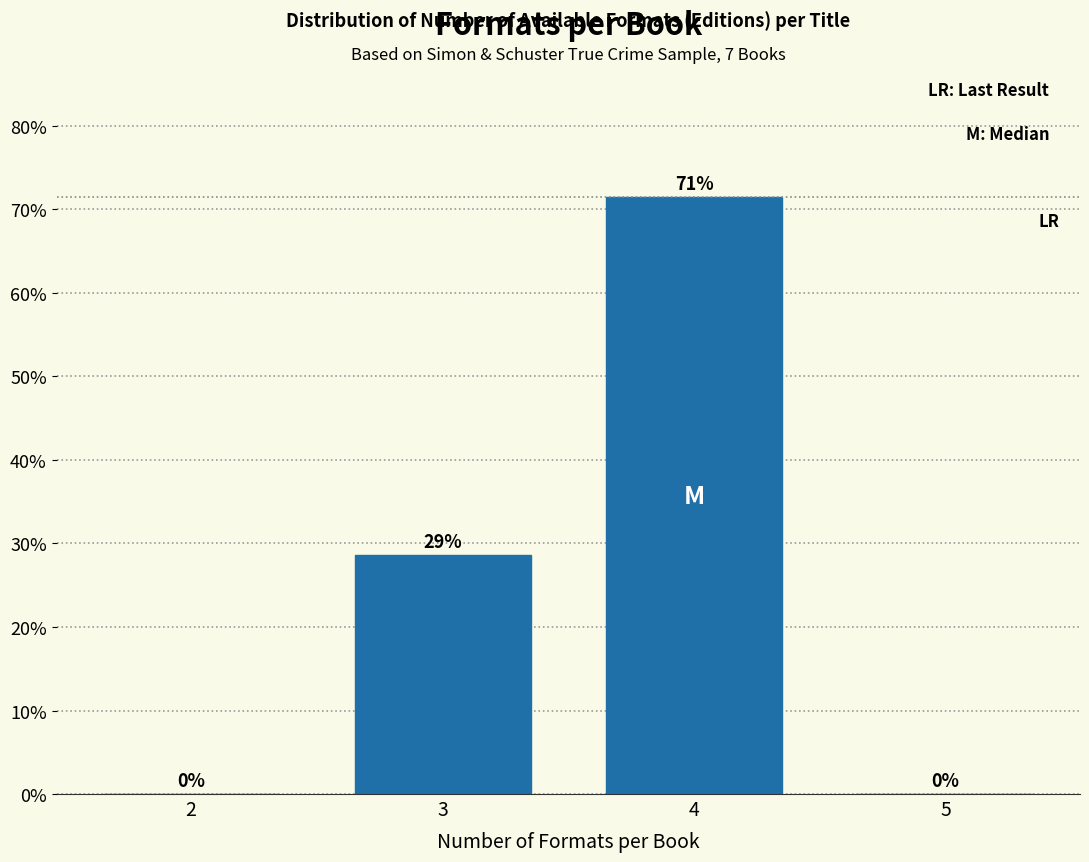

What is the maximum value shown in the chart?

71.4